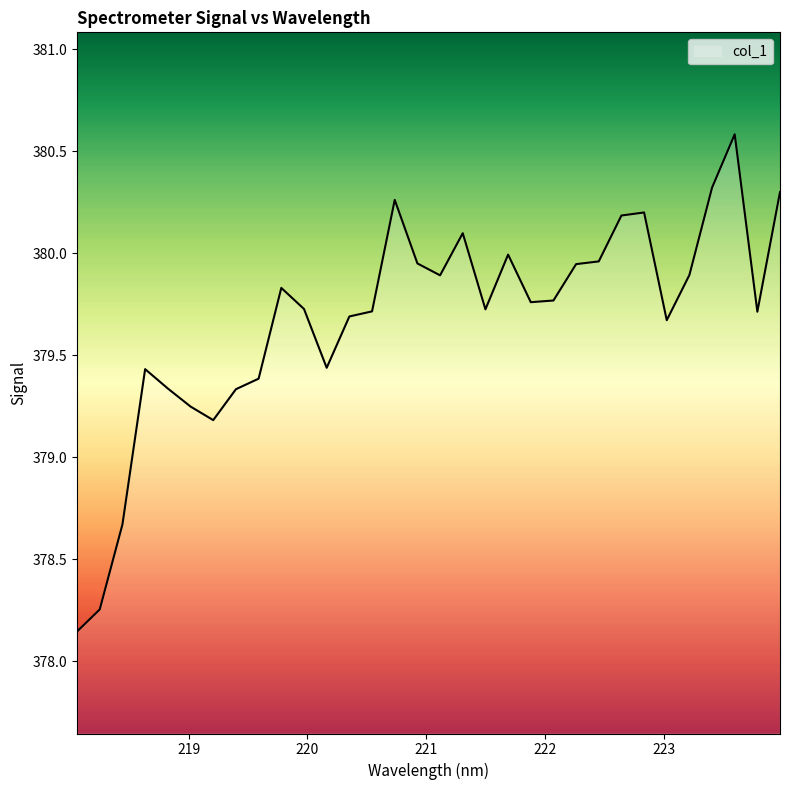

What is the difference between the maximum and minimum values?

2.4